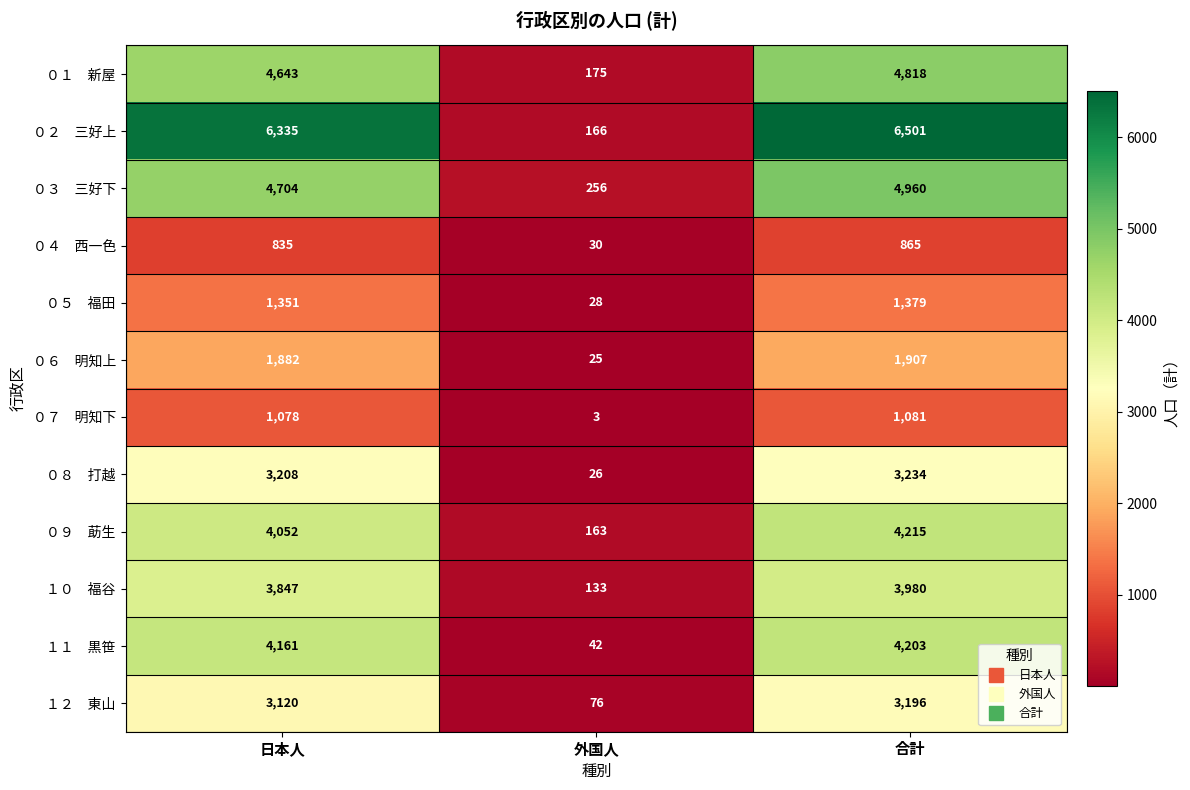

What is the maximum value shown in the chart?

6501